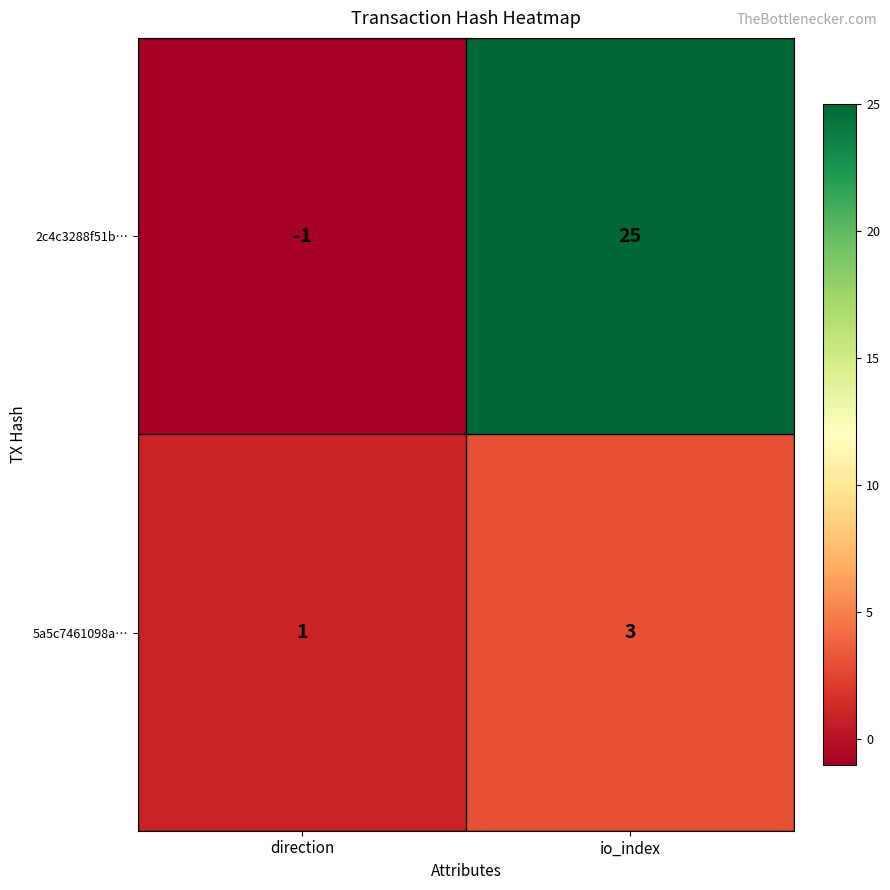

What value does the 5a5c7461098a… series have at io_index?

3